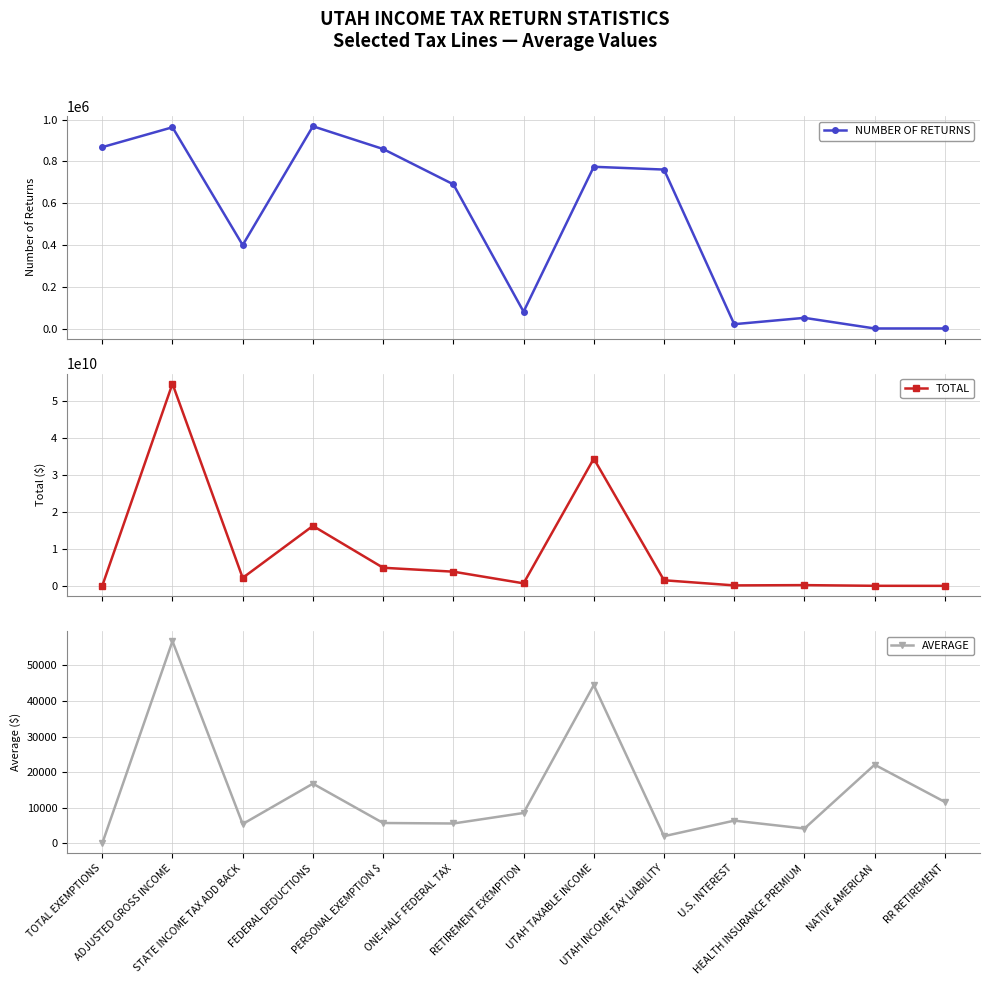

Where is the first local minimum for NUMBER OF RETURNS?

STATE INCOME TAX ADD BACK